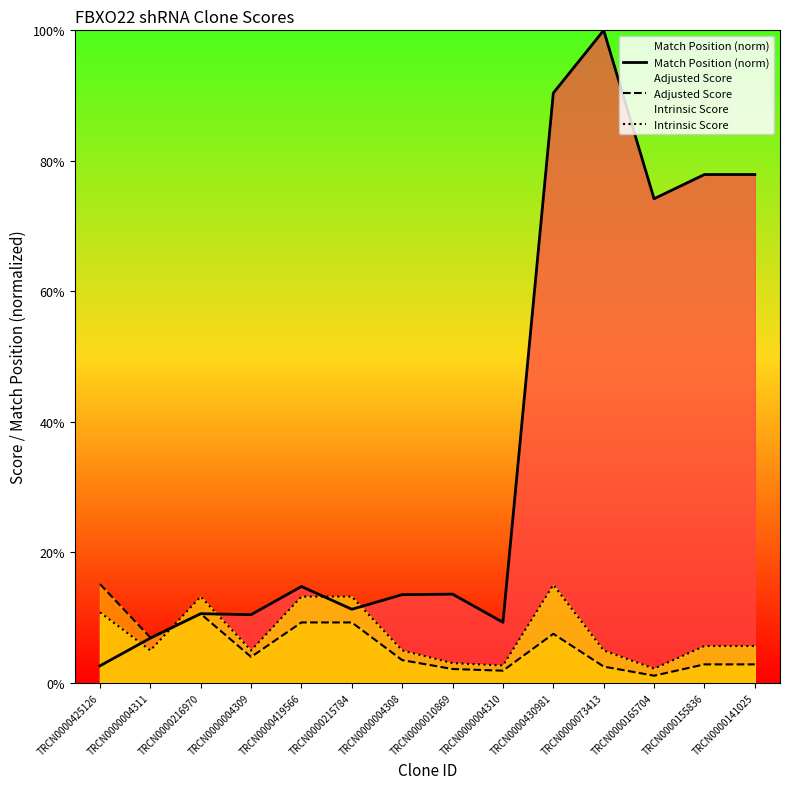

Reading left to right, what are all the values shown in this chart?

Match Position (norm): TRCN0000425126=2.6	TRCN0000004311=6.8	TRCN0000216970=10.6	TRCN0000004309=10.4	TRCN0000419566=14.8	TRCN0000215784=11.3	TRCN0000004308=13.5	TRCN0000010869=13.6	TRCN0000004310=9.3	TRCN0000430981=90.4	TRCN0000073413=100.0	TRCN0000165704=74.2	TRCN0000155836=77.9	TRCN0000141025=77.9
Adjusted Score: TRCN0000425126=15.1	TRCN0000004311=6.9	TRCN0000216970=10.6	TRCN0000004309=4.0	TRCN0000419566=9.2	TRCN0000215784=9.2	TRCN0000004308=3.5	TRCN0000010869=2.1	TRCN0000004310=1.8	TRCN0000430981=7.5	TRCN0000073413=2.5	TRCN0000165704=1.1	TRCN0000155836=2.8	TRCN0000141025=2.8
Intrinsic Score: TRCN0000425126=10.8	TRCN0000004311=5.0	TRCN0000216970=13.2	TRCN0000004309=5.0	TRCN0000419566=13.2	TRCN0000215784=13.2	TRCN0000004308=5.0	TRCN0000010869=3.0	TRCN0000004310=2.6	TRCN0000430981=15.0	TRCN0000073413=5.0	TRCN0000165704=2.2	TRCN0000155836=5.6	TRCN0000141025=5.6